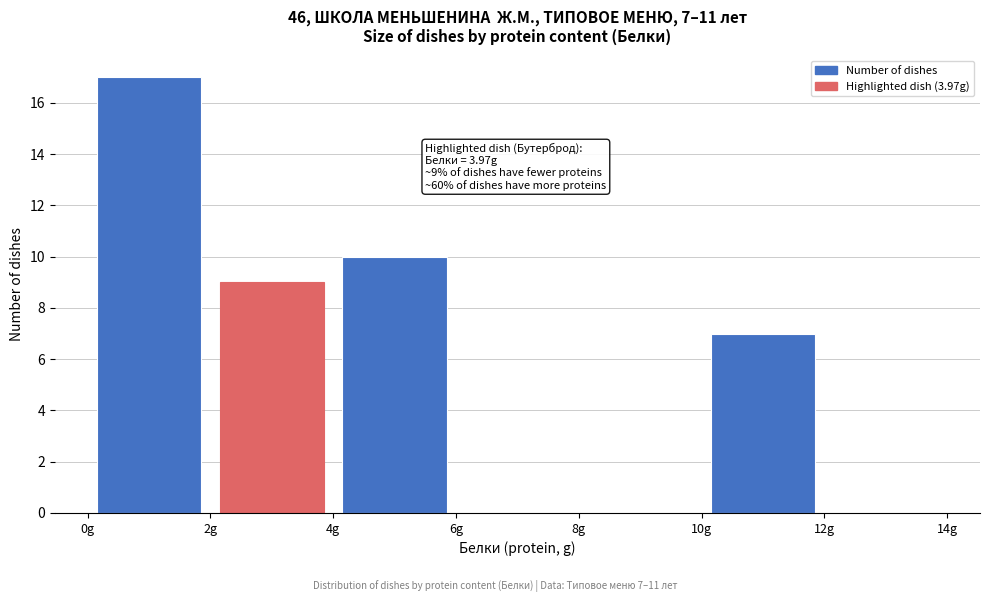

Which range on the x-axis has the tallest bar?

0 to 2